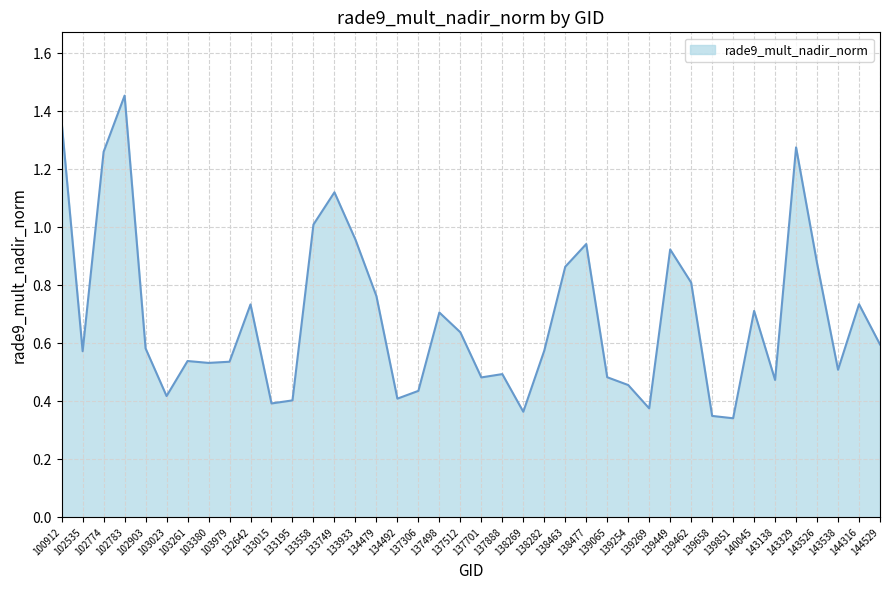

Reading right to left, what are all the values shown in this chart?

0.6	0.7	0.5	0.9	1.3	0.5	0.7	0.3	0.3	0.8	0.9	0.4	0.5	0.5	0.9	0.9	0.6	0.4	0.5	0.5	0.6	0.7	0.4	0.4	0.8	1.0	1.1	1.0	0.4	0.4	0.7	0.5	0.5	0.5	0.4	0.6	1.5	1.3	0.6	1.4